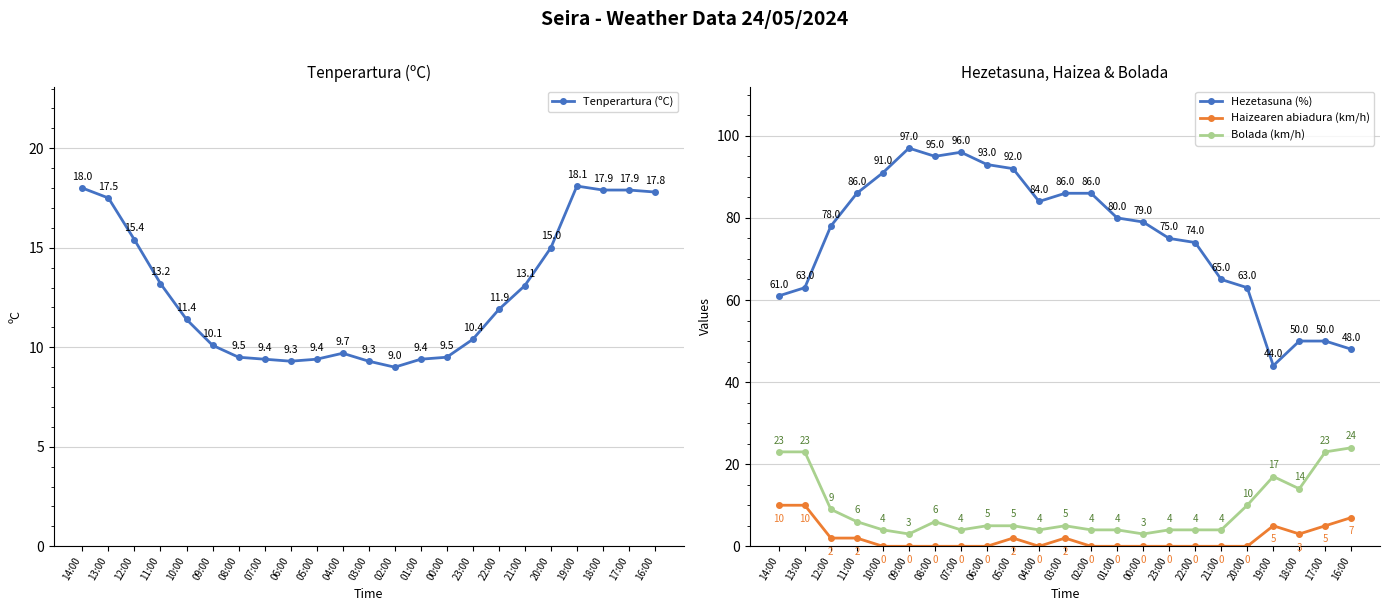

What is the sum of the Tenperartura (ºC) values at 04:00 and 22:00?

21.6